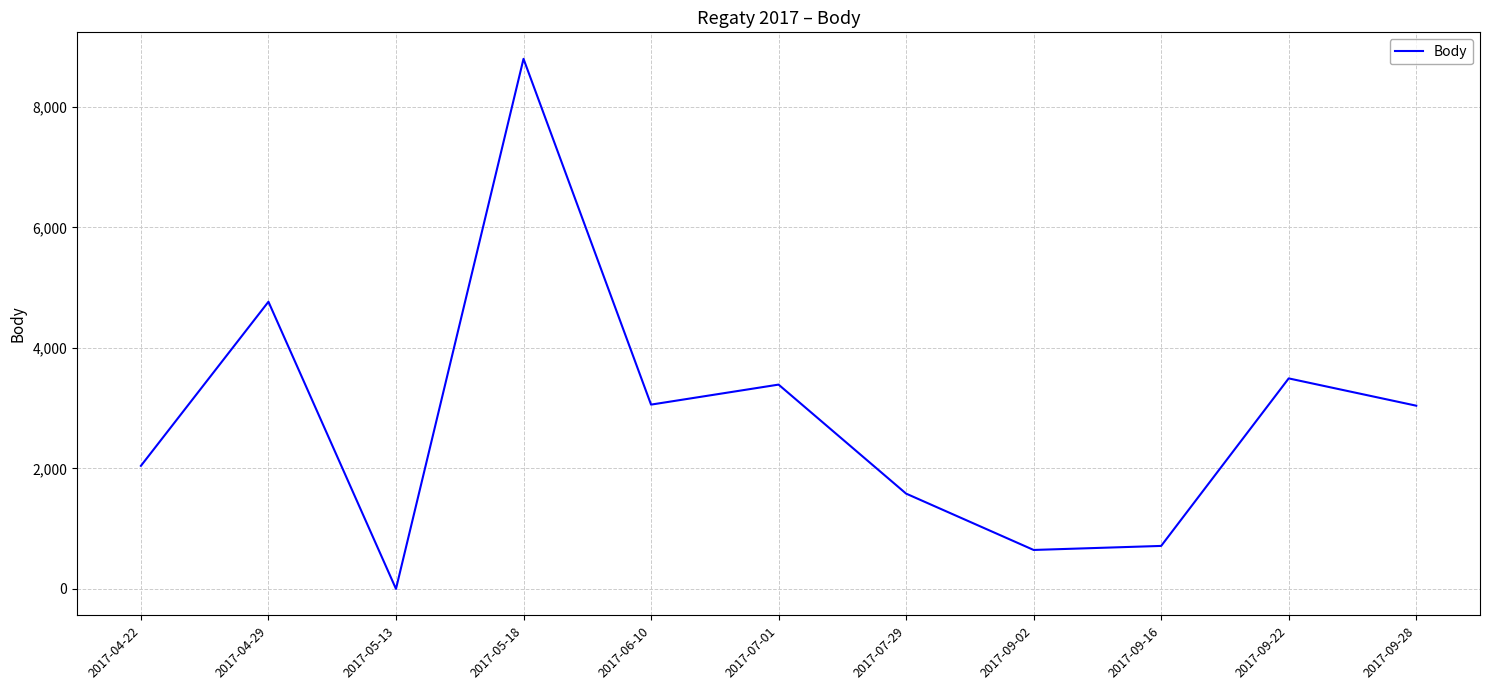

Does the chart display data point markers on the line(s)?

No